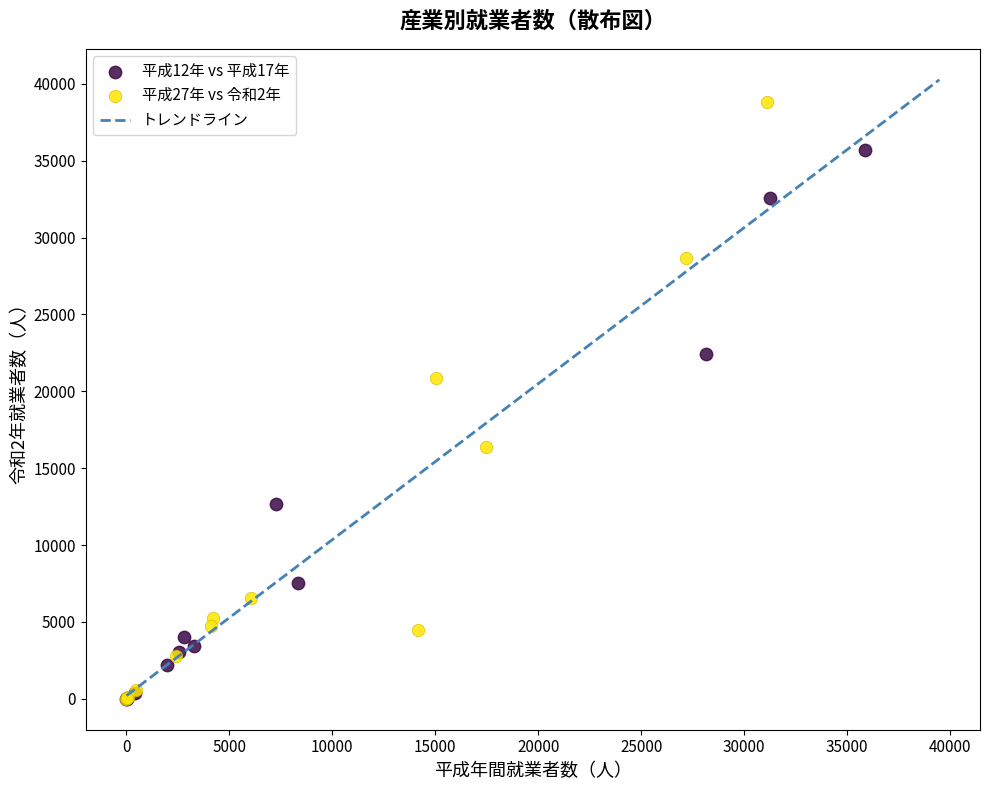

Which series has the widest spread of Y values?

平成27年 vs 令和2年